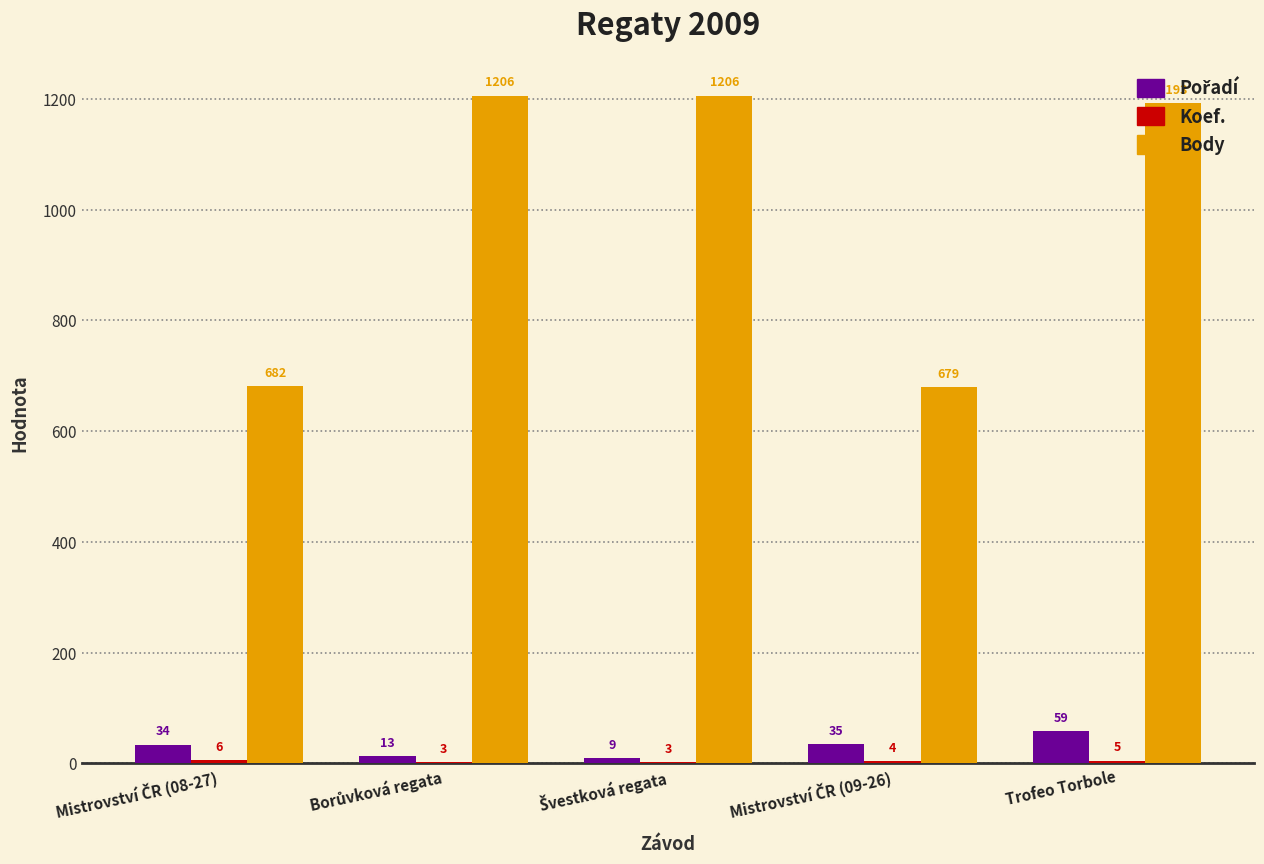

At which label is Body closest to 942?

Trofeo Torbole